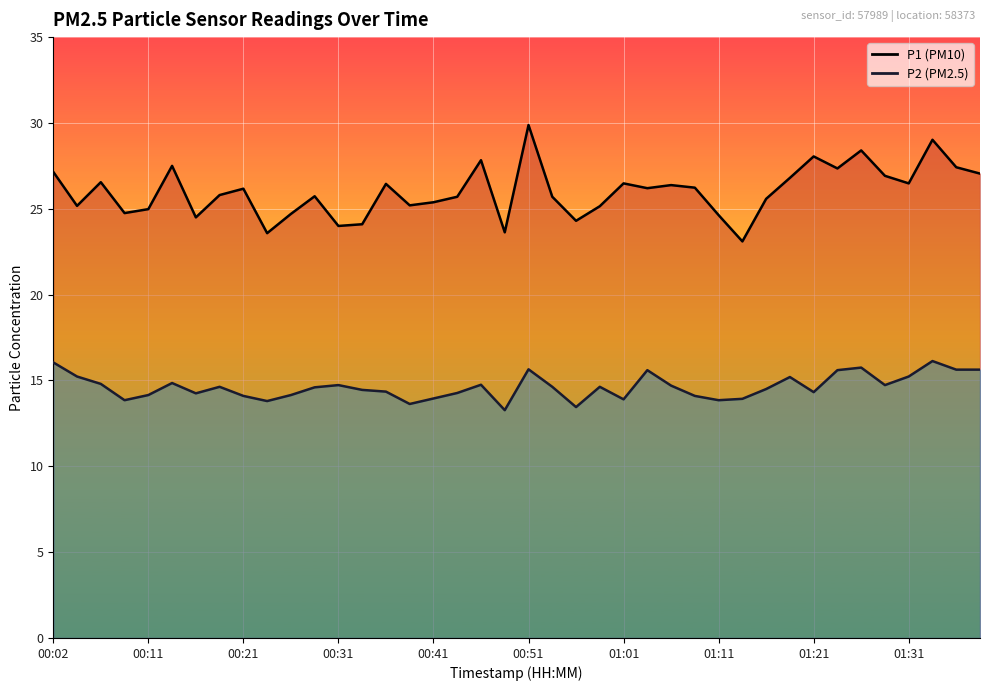

Does the chart display data point markers on the line(s)?

No